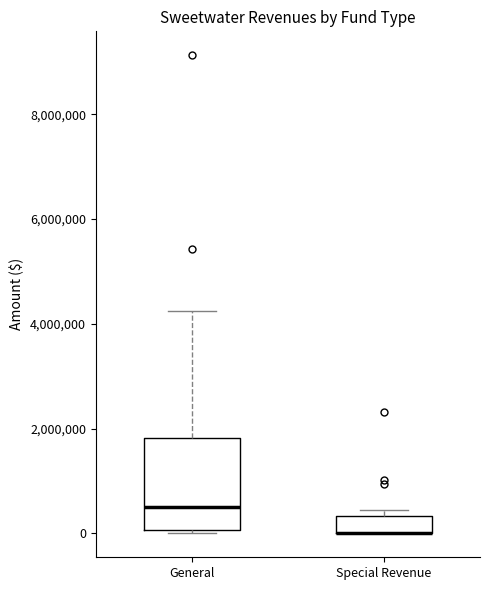

Reading left to right, read every box against the y-axis: the position of its median line, the range the box covers, and the ends of its whiskers. The values are not printed on the chart, so give them approximately, as read against the axis.

General: median 600000, box 0 to 1800000, whiskers 0 to 4200000
Special Revenue: median 0 (drawn on the box's lower edge), box 0 to 400000, whiskers 0 to 400000 (just above the box's upper edge)